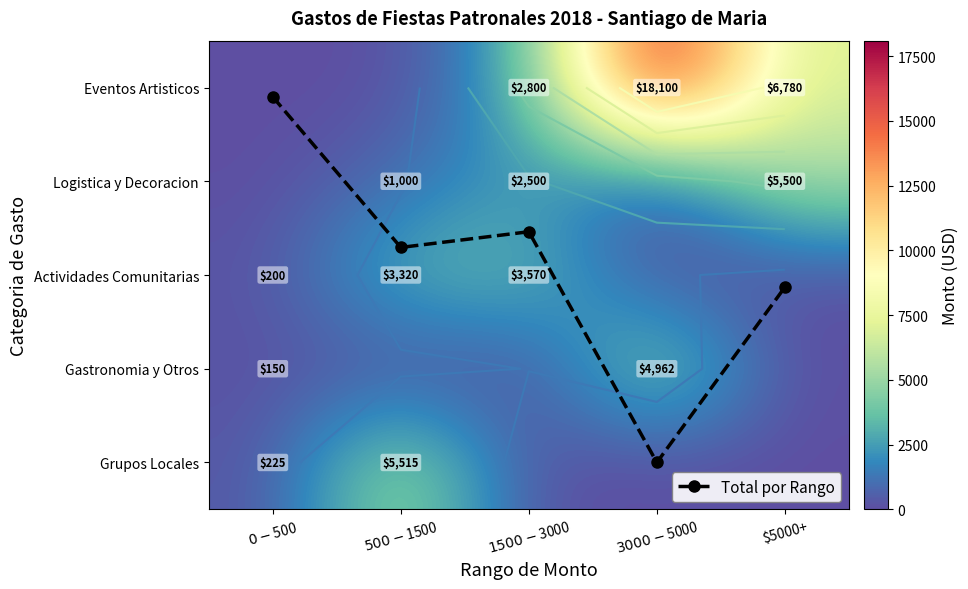

List the series in order of their peak value, lowest first.

Total por Rango, Actividades Comunitarias, Gastronomia y Otros, Logistica y Decoracion, Grupos Locales, Eventos Artisticos